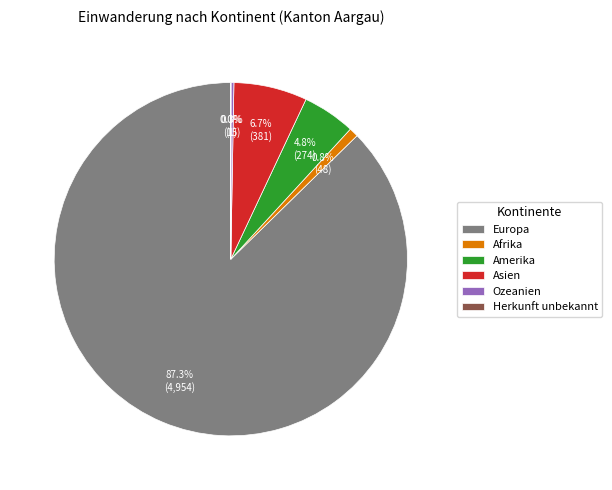

Does any single category account for the majority?

Yes